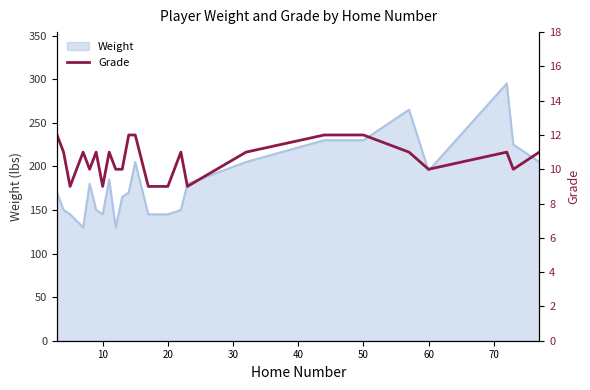

What is the difference between the maximum and minimum values?

3